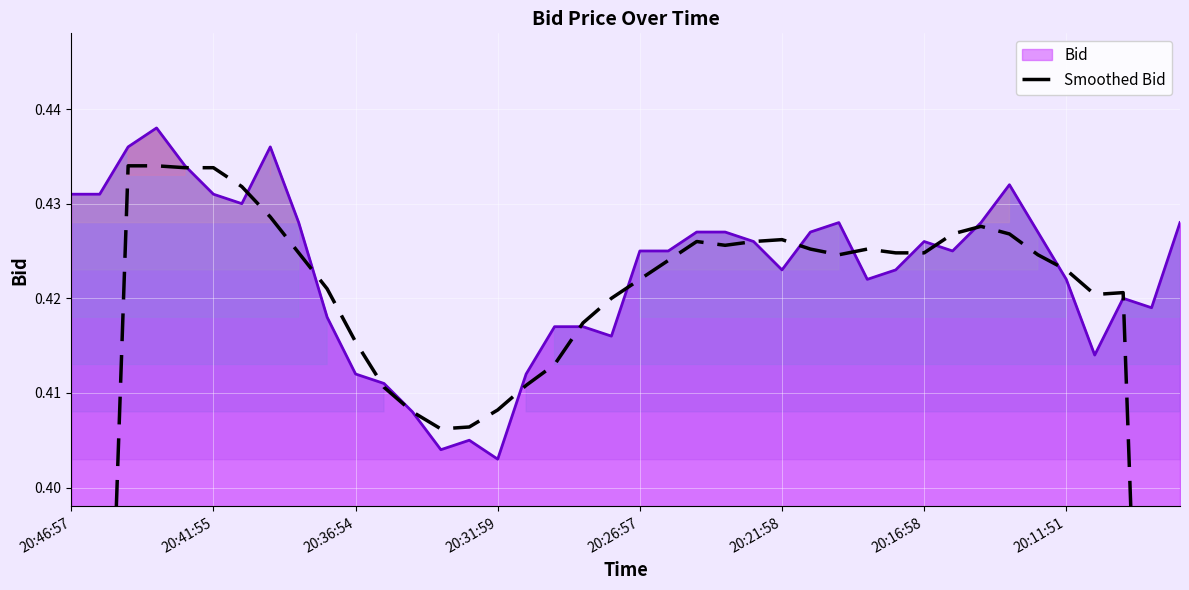

The value at 29 is 0.4. True or false?

True